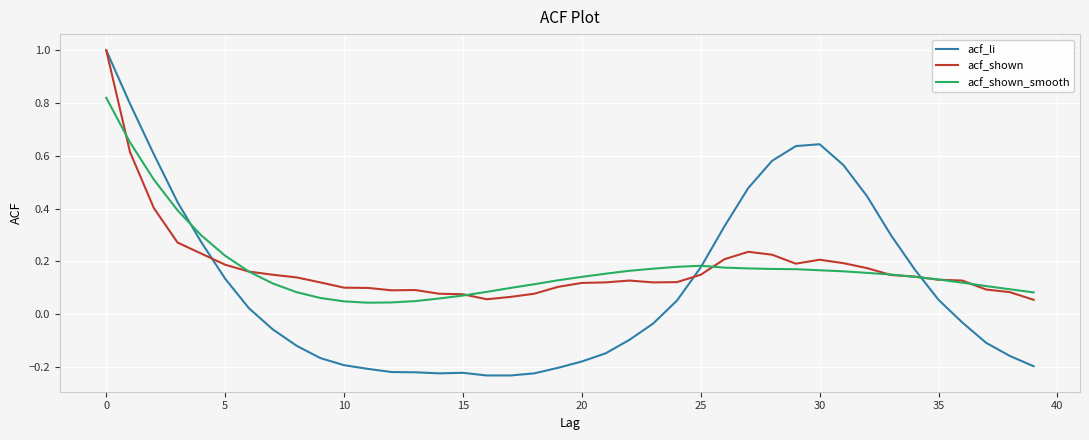

How many times do acf_li and acf_shown_smooth cross each other?

3